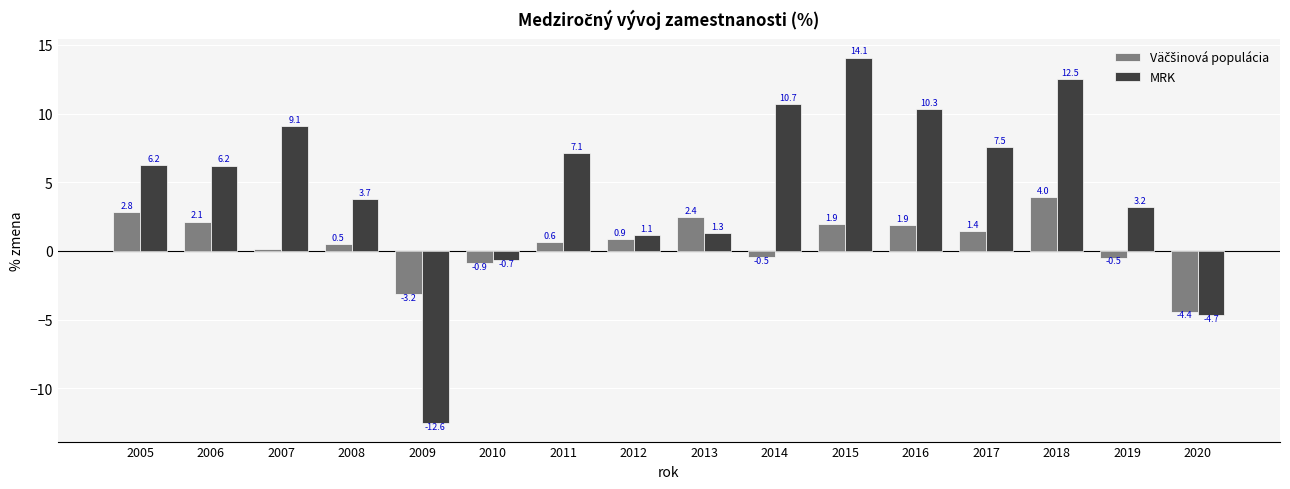

How many groups of bars are there?

16